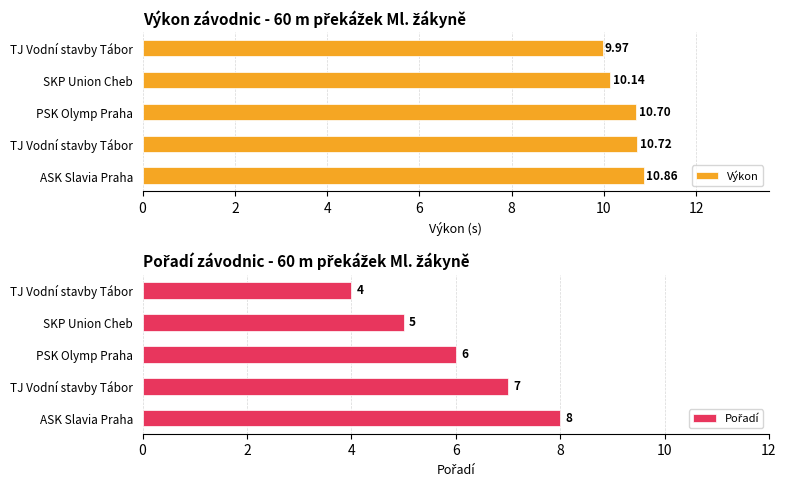

Is it true that Pořadí equals 5.0 at SKP Union Cheb?

True